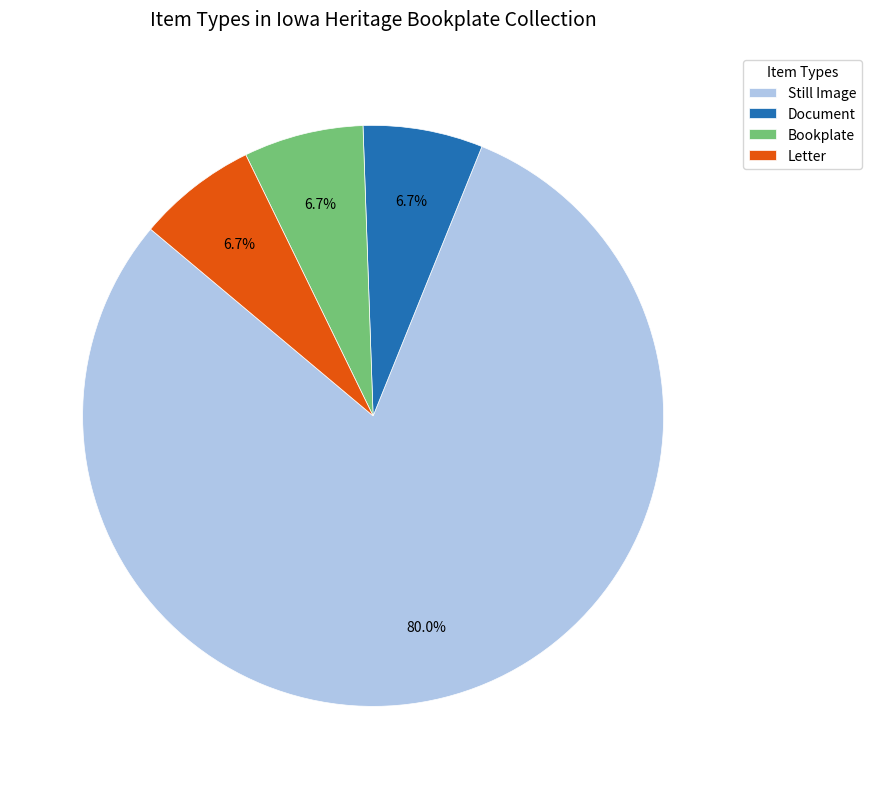

What is the ratio of the value at Bookplate to the value at Still Image?

0.1